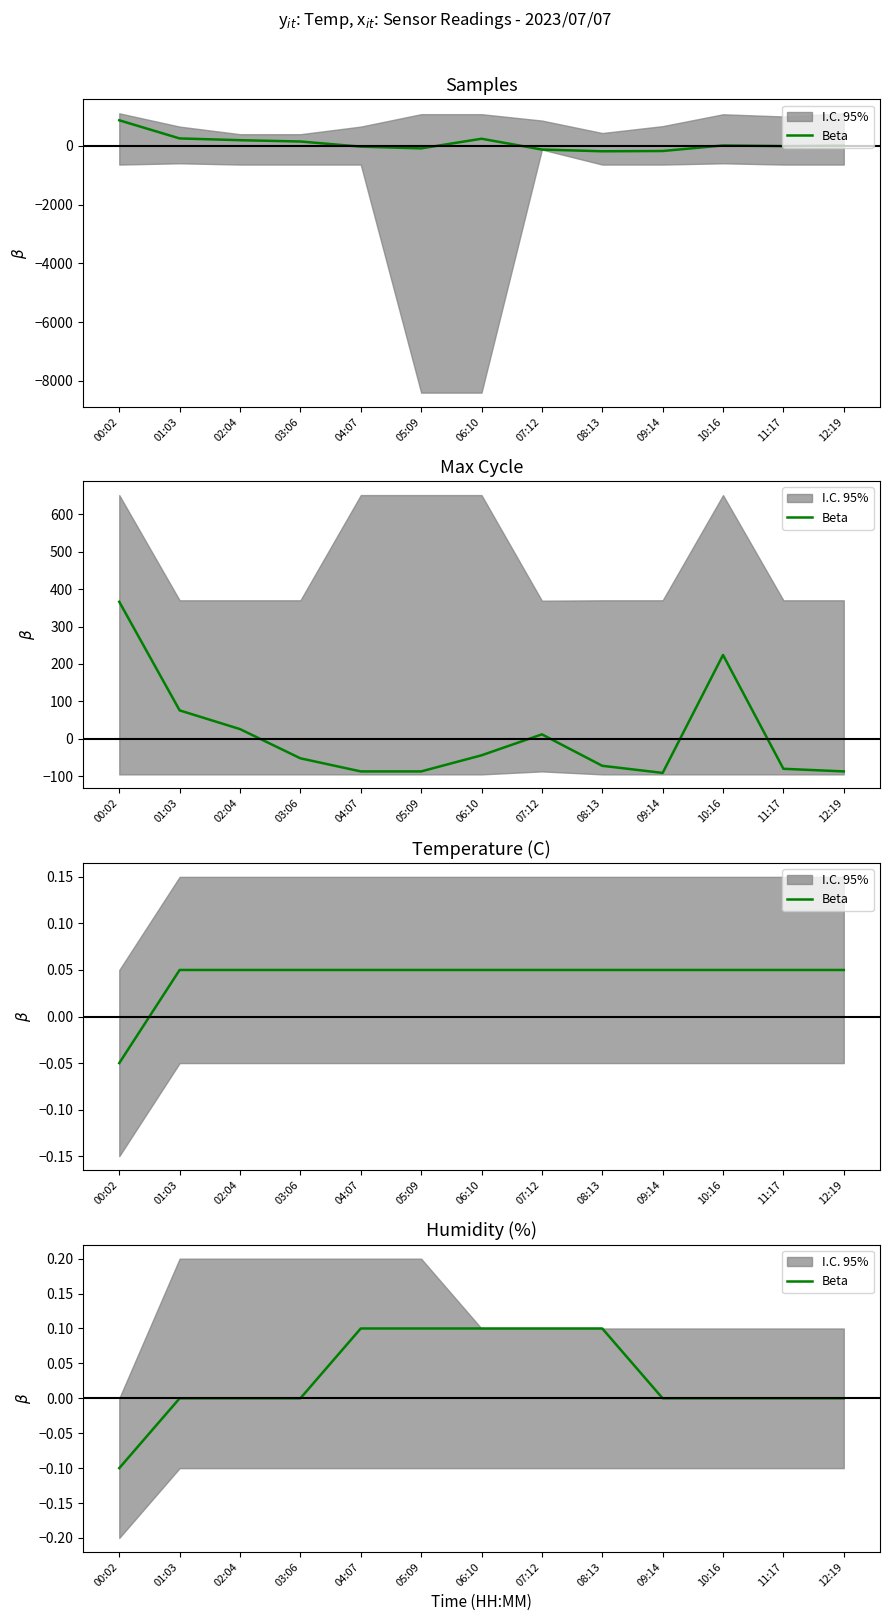

What is the difference between the maximum and minimum values?

0.2